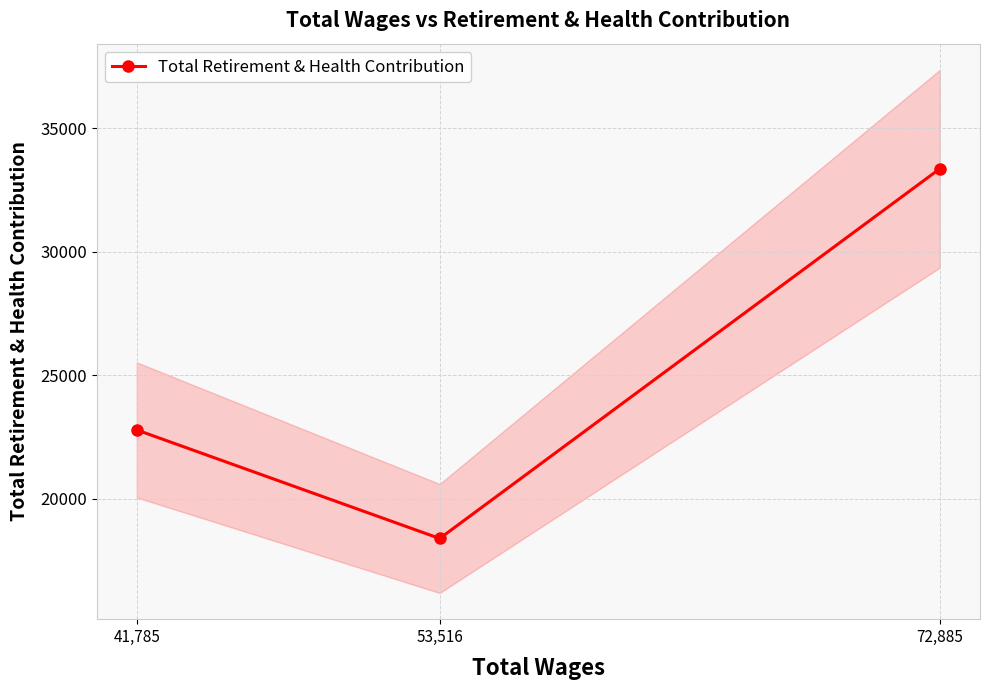

What is the difference between the second highest and minimum values?

4394